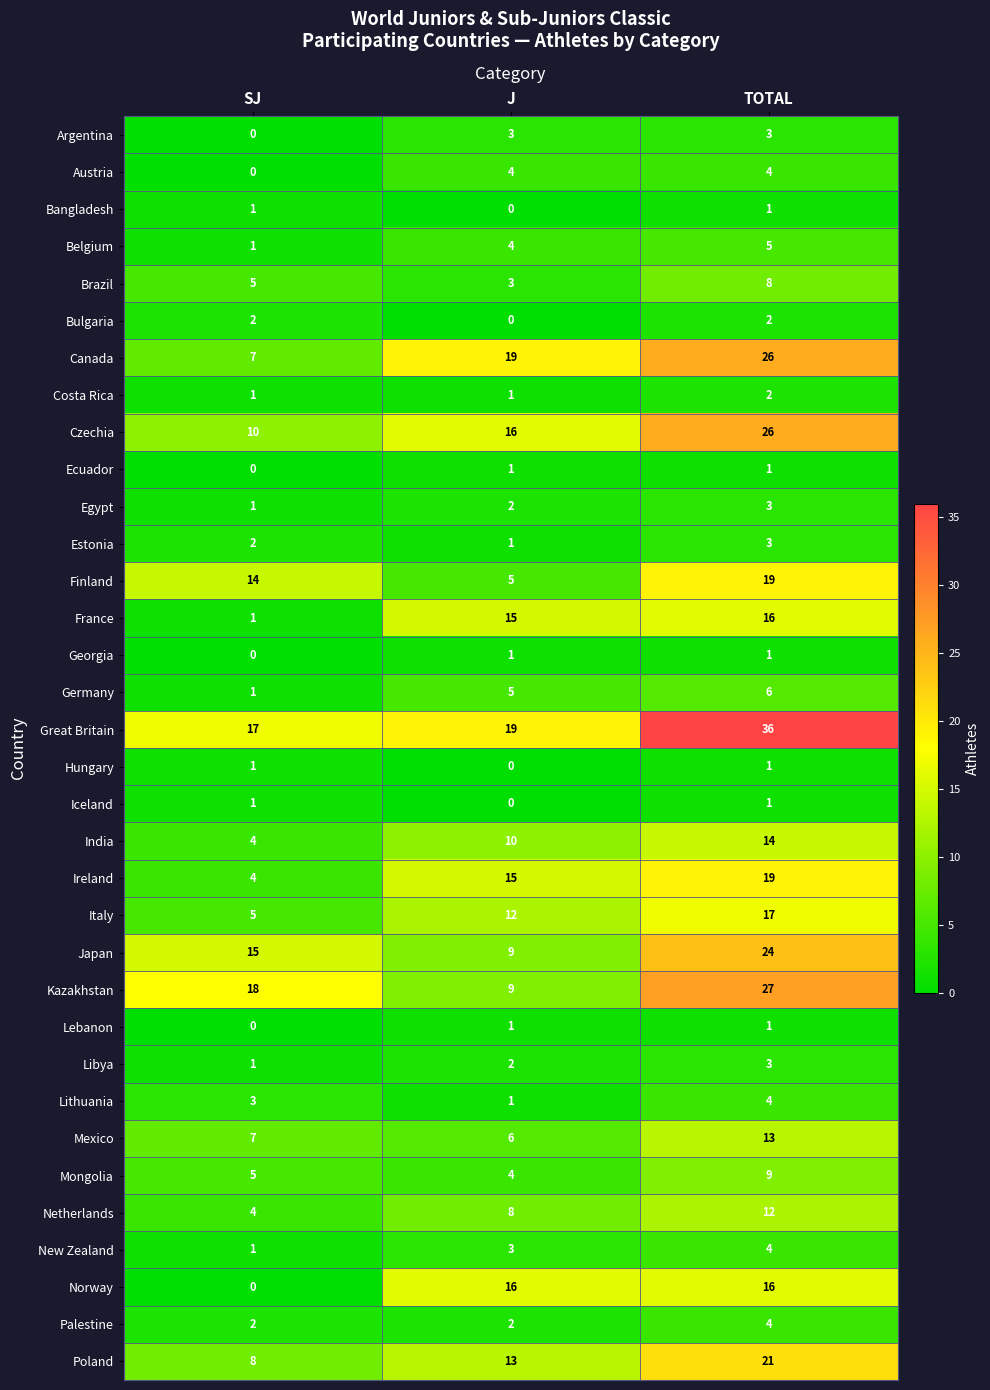

At which category is the sum across all series the highest?

TOTAL